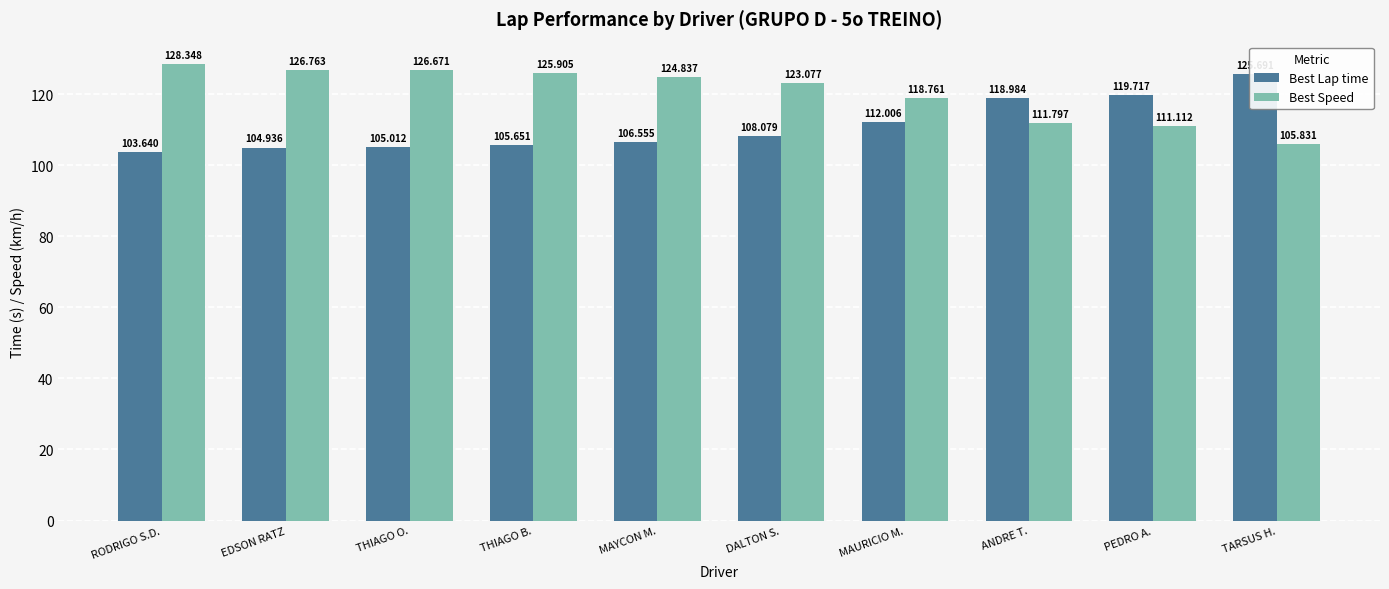

What is the minimum value shown in the chart?

103.6